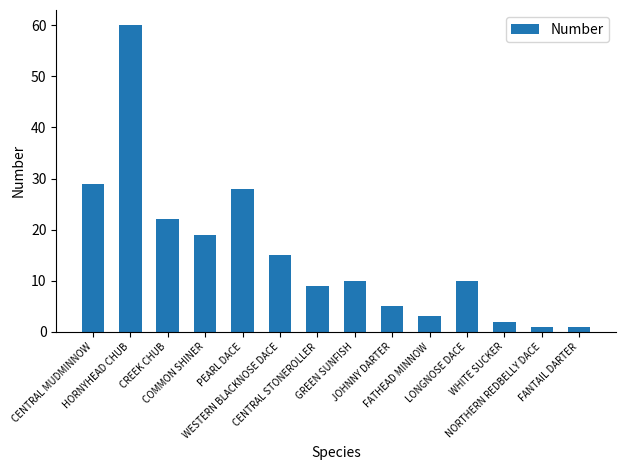

What is the sum of all values?

214